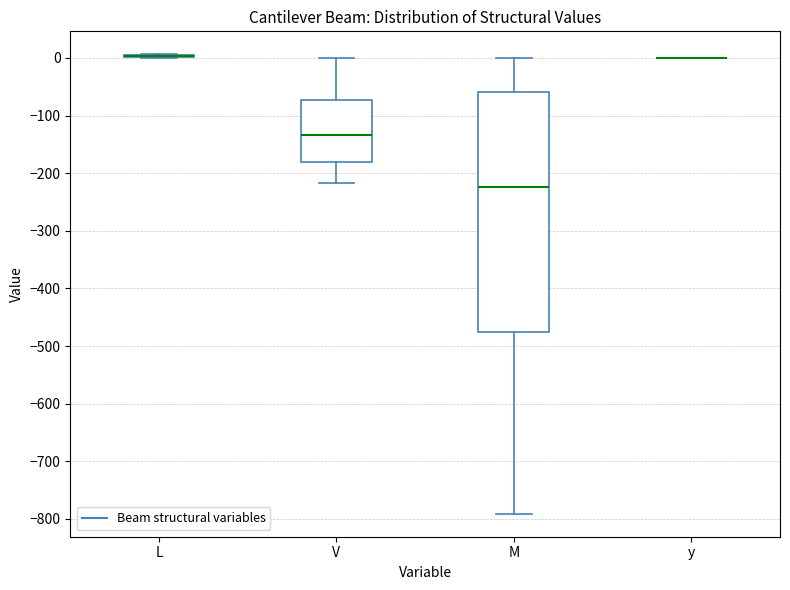

Reading left to right, transcribe this box plot: for each box, give where its median line is, the range the box spans, and where its two whiskers end, as read against the y-axis. The values are not printed on the chart, so give them approximately, as read against the axis.

L: box collapsed to a line at 0, whiskers 0 to 10
V: median -130, box -180 to -70, whiskers -220 to 0
M: median -220, box -480 to -60, whiskers -790 to 0
y: box collapsed to a line at 0, whiskers 0 to 0